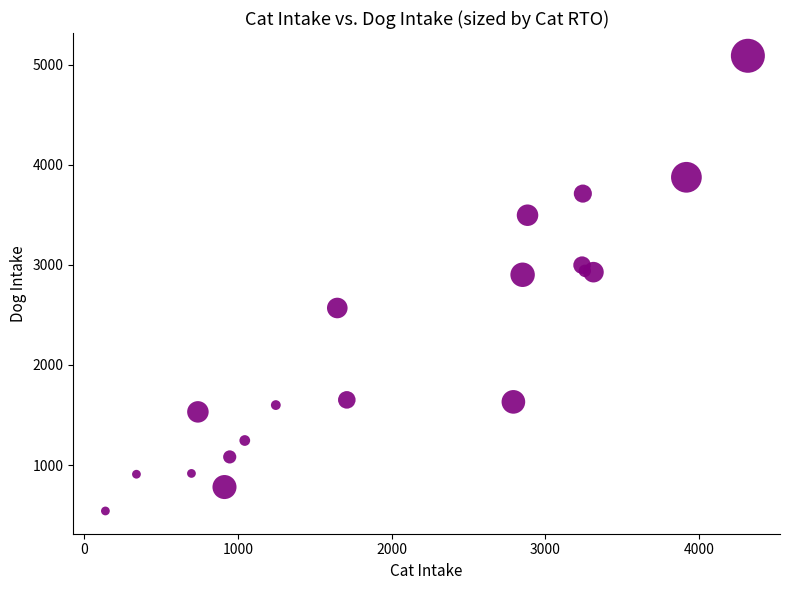

What is the range of X values (max minus min)?

4181